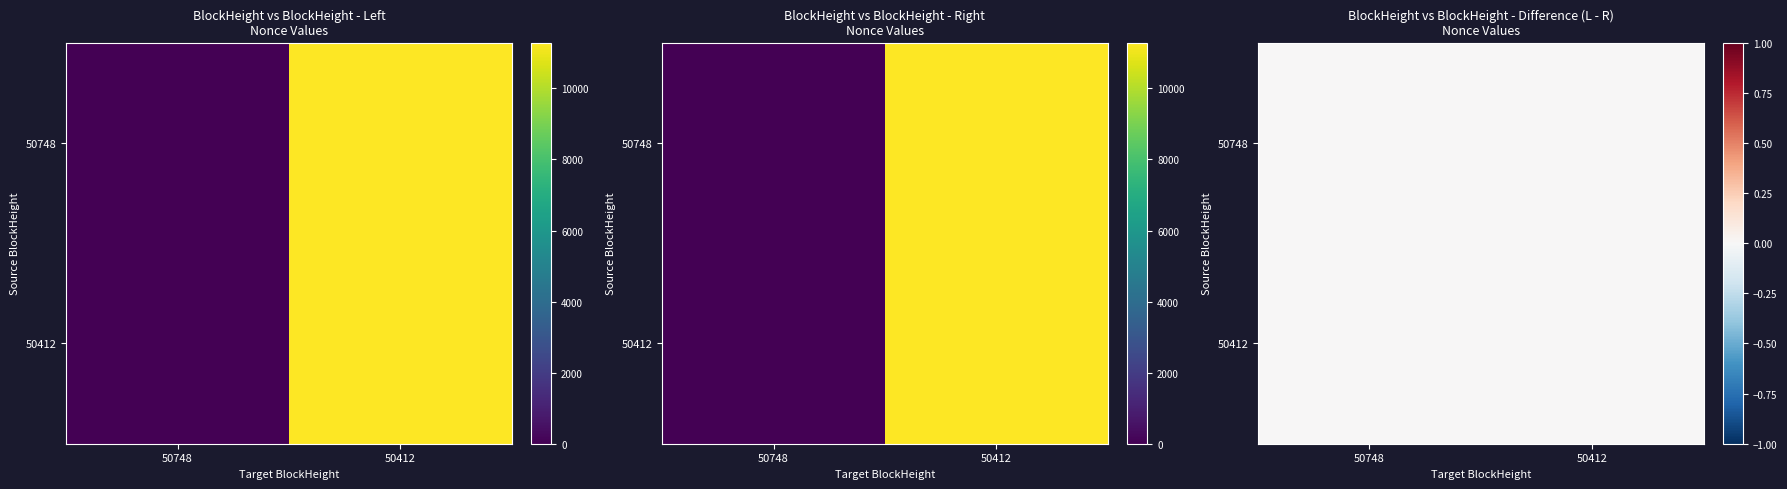

List the labels in order of 50748 value, smallest first.

0, 1